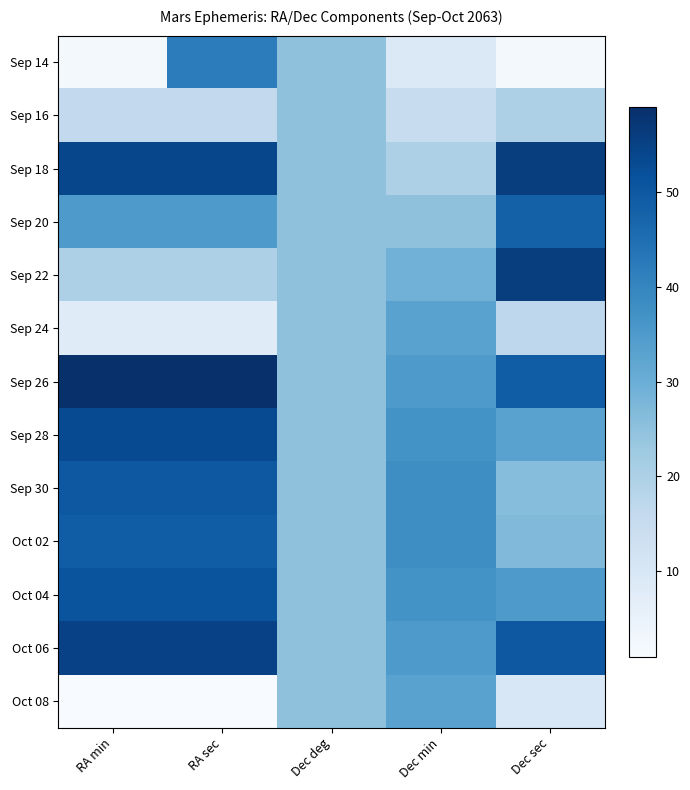

What is the approximate value of Sep 22 at RA min, to the nearest 10?

20